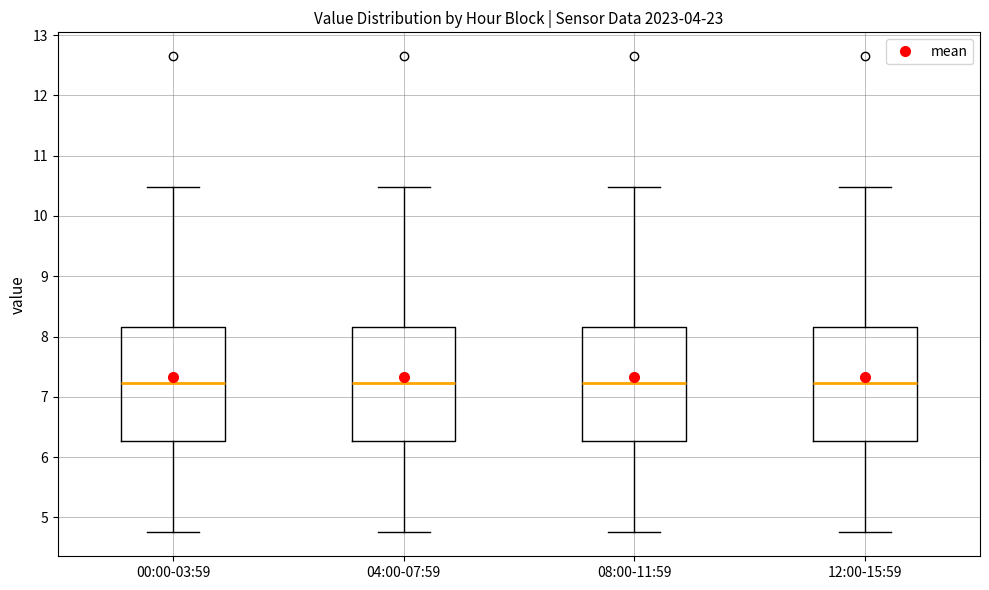

Where does the upper whisker of the box for 04:00-07:59 end on the y-axis? The values are not printed on the chart, so give them approximately, as read against the axis.

10.5